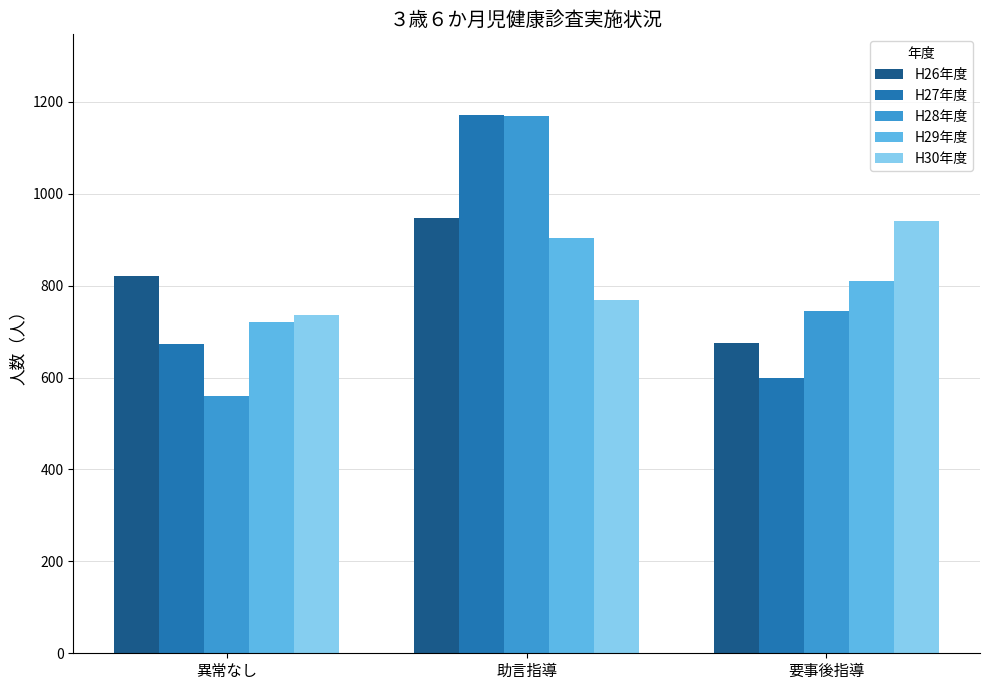

The H26年度 series shows 1100 at 要事後指導. True or false?

False